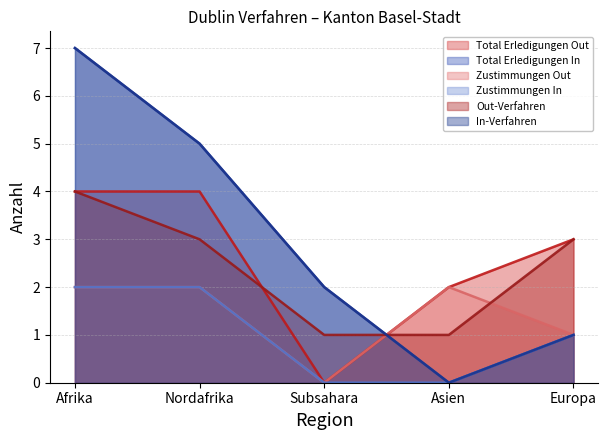

Between Nordafrika and Europa, which is larger?

Nordafrika